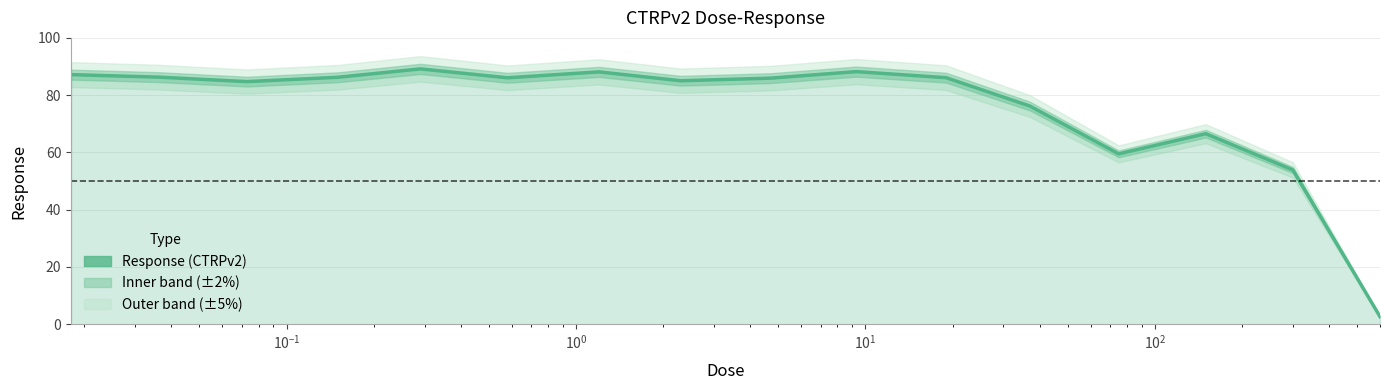

Reading left to right, transcribe all the data shown in this chart.

87.2	86.3	84.7	86.2	89.2	86.1	88.1	85.0	85.9	88.2	86.1	76.2	59.5	66.5	53.9	2.7